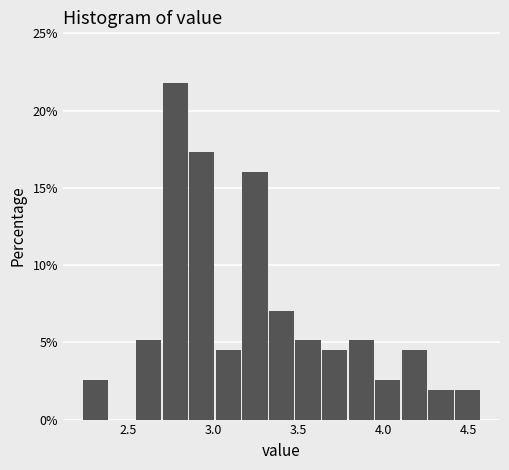

Read against the x-axis, roughly where is the centre of the tallest bar?

2.80